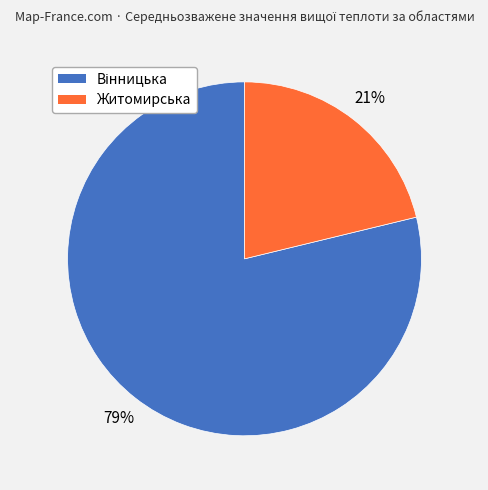

How many segments does this pie chart have?

2